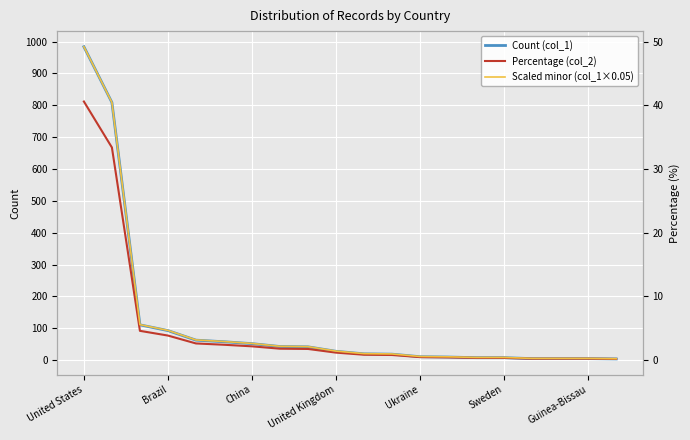

What position from the right is 8?

12